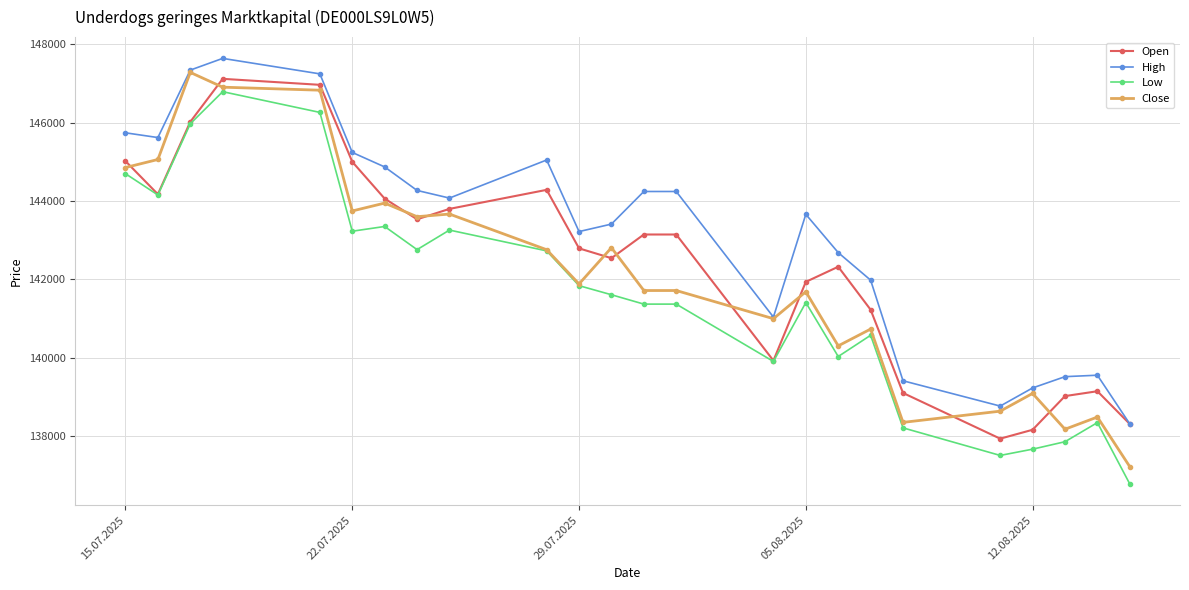

True or false: Low and High cross at least once.

False